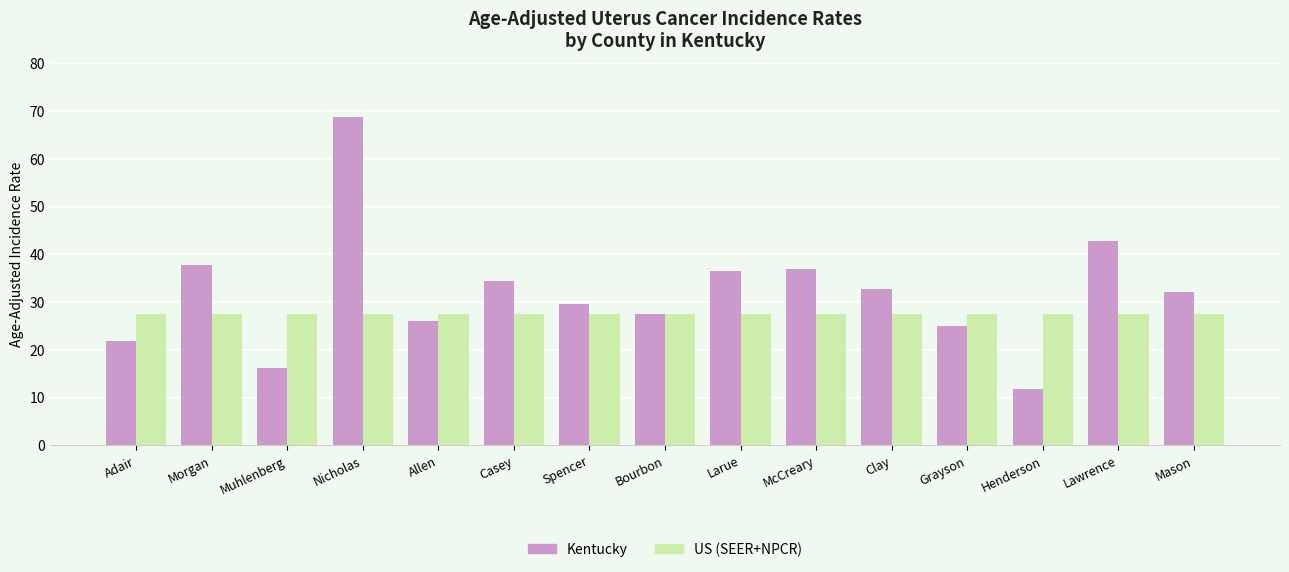

Reading right to left, list all the values displayed in this chart.

Kentucky: 32.1	42.7	11.8	24.9	32.7	37.0	36.4	27.4	29.6	34.5	26.0	68.7	16.2	37.8	21.9
US (SEER+NPCR): 27.4	27.4	27.4	27.4	27.4	27.4	27.4	27.4	27.4	27.4	27.4	27.4	27.4	27.4	27.4